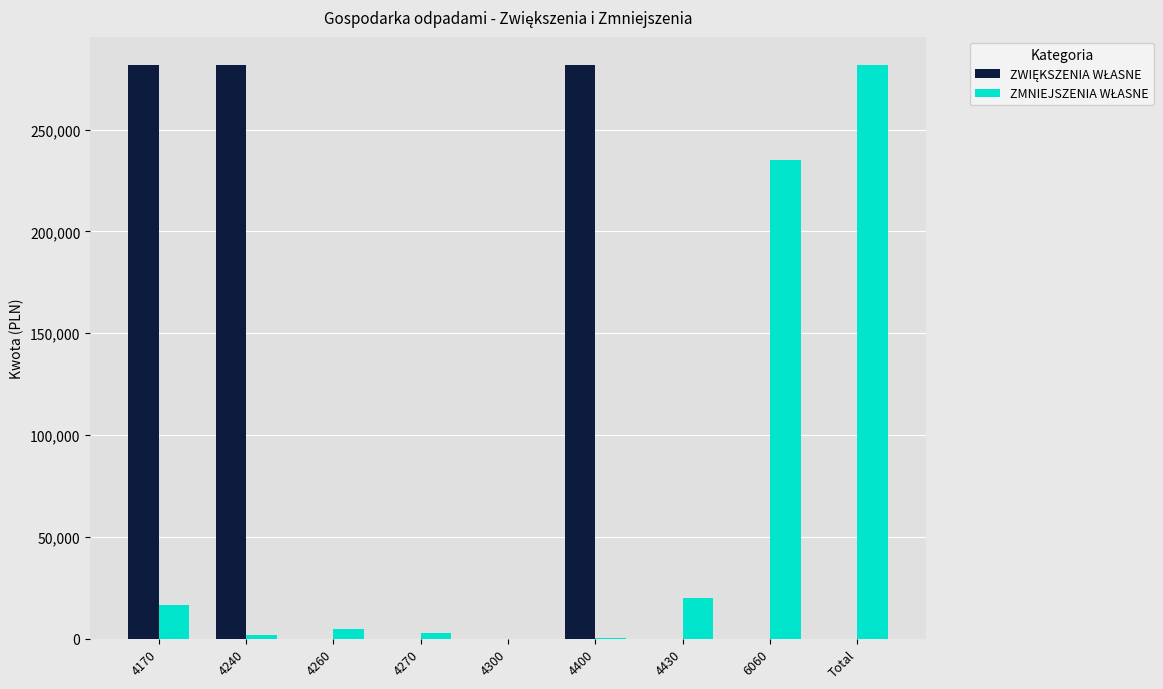

At which category is the sum across all series the highest?

4170